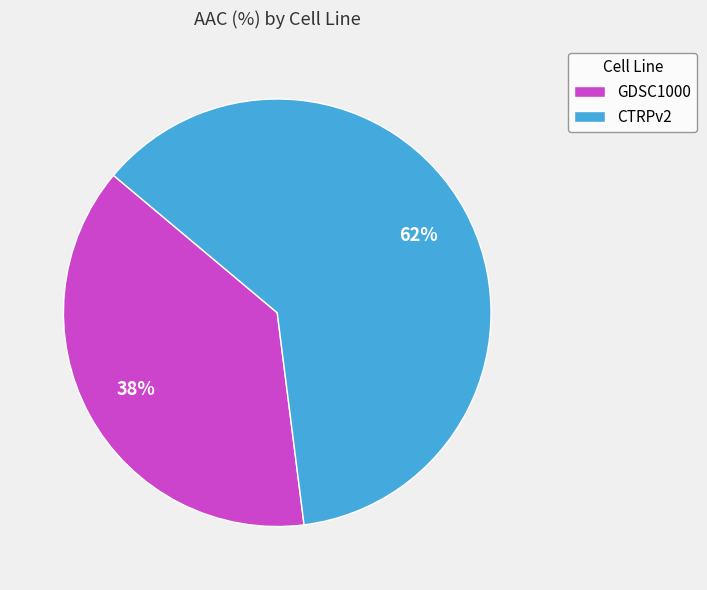

Which slice is the smallest?

GDSC1000